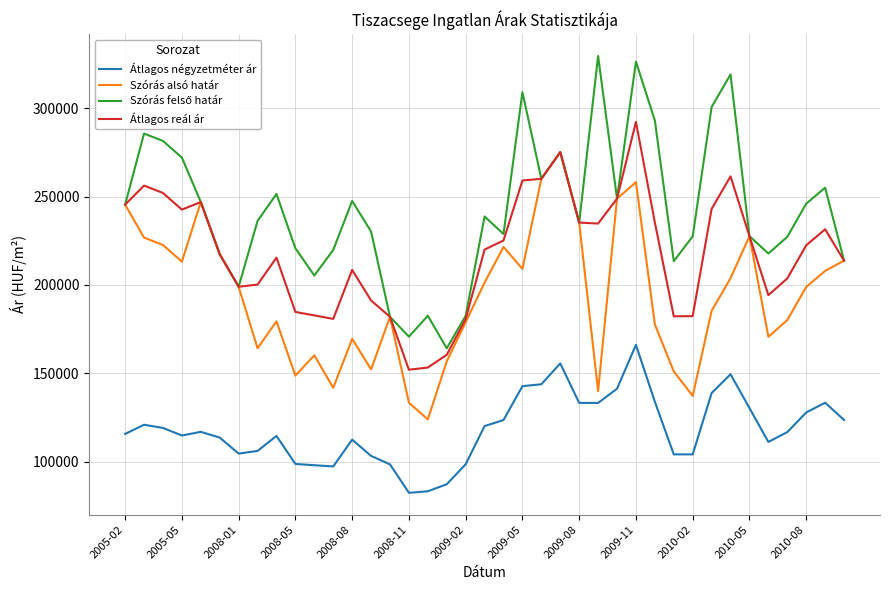

What is the smallest value displayed?

82279